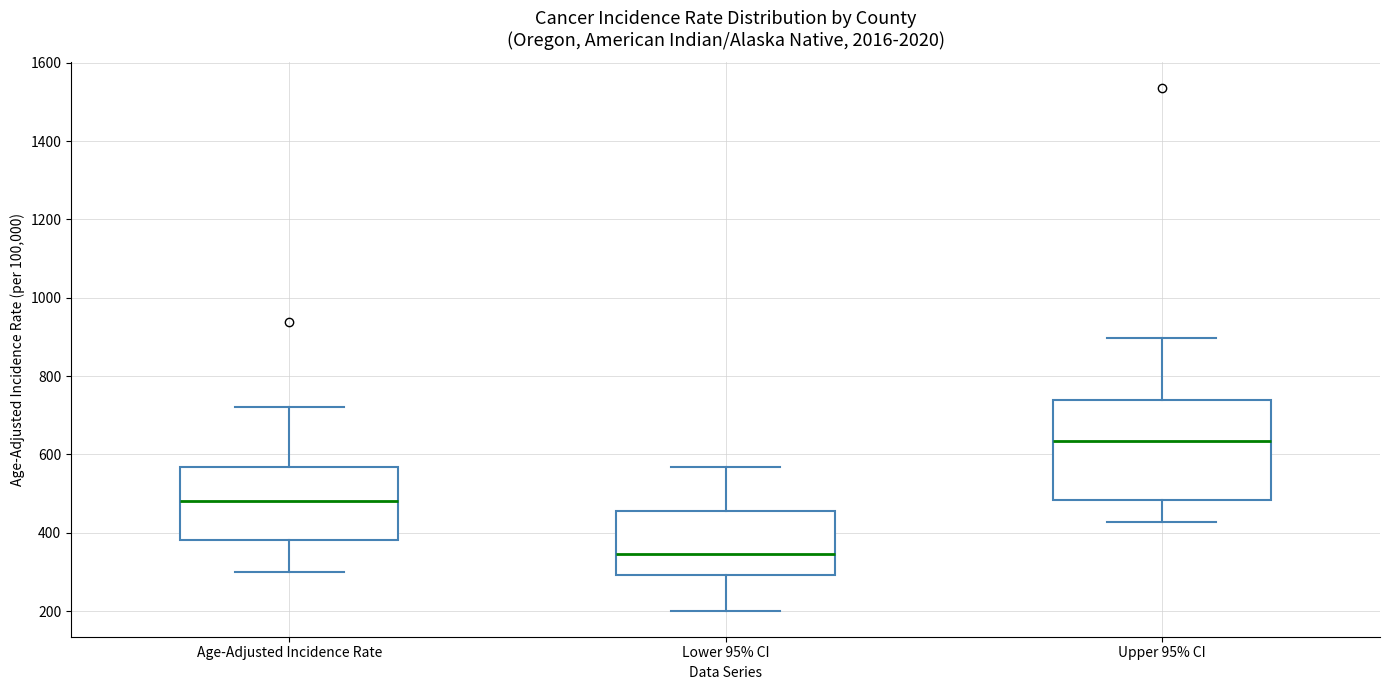

Which box has the lowest median line?

Lower 95% CI